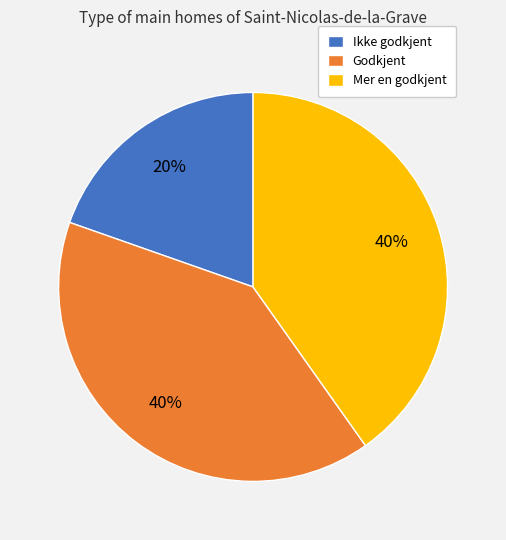

Between Ikke godkjent and Mer en godkjent, which is larger?

Mer en godkjent